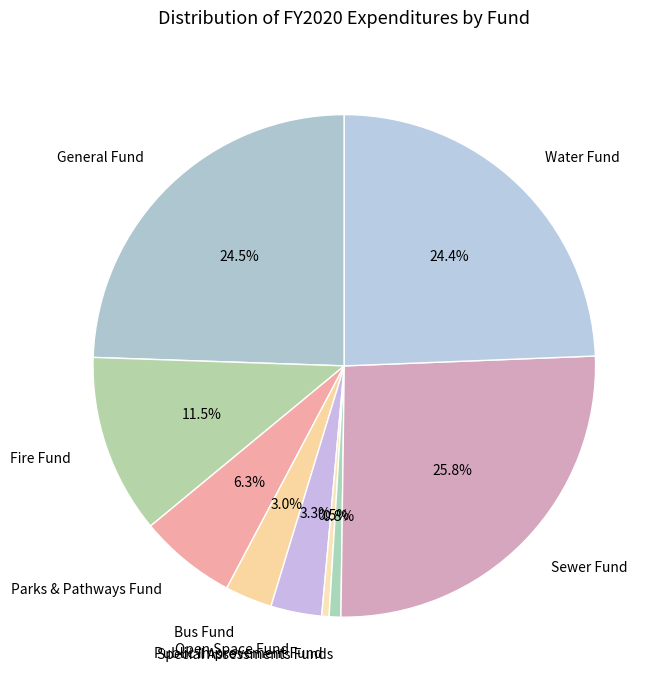

To the nearest percent, what portion does Sewer Fund represent?

26%